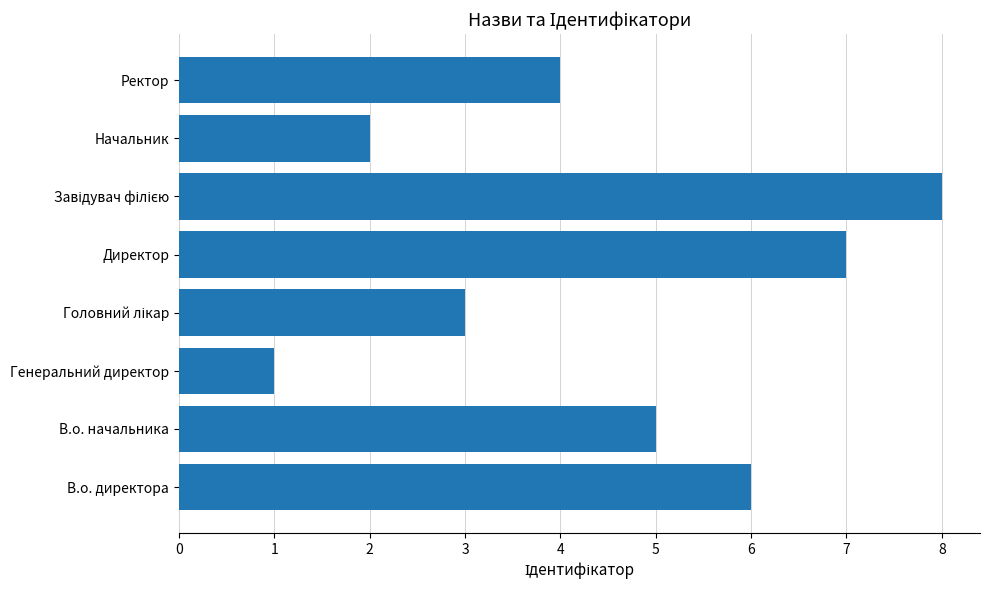

Reading top to bottom, transcribe all the data shown in this chart.

4	2	8	7	3	1	5	6